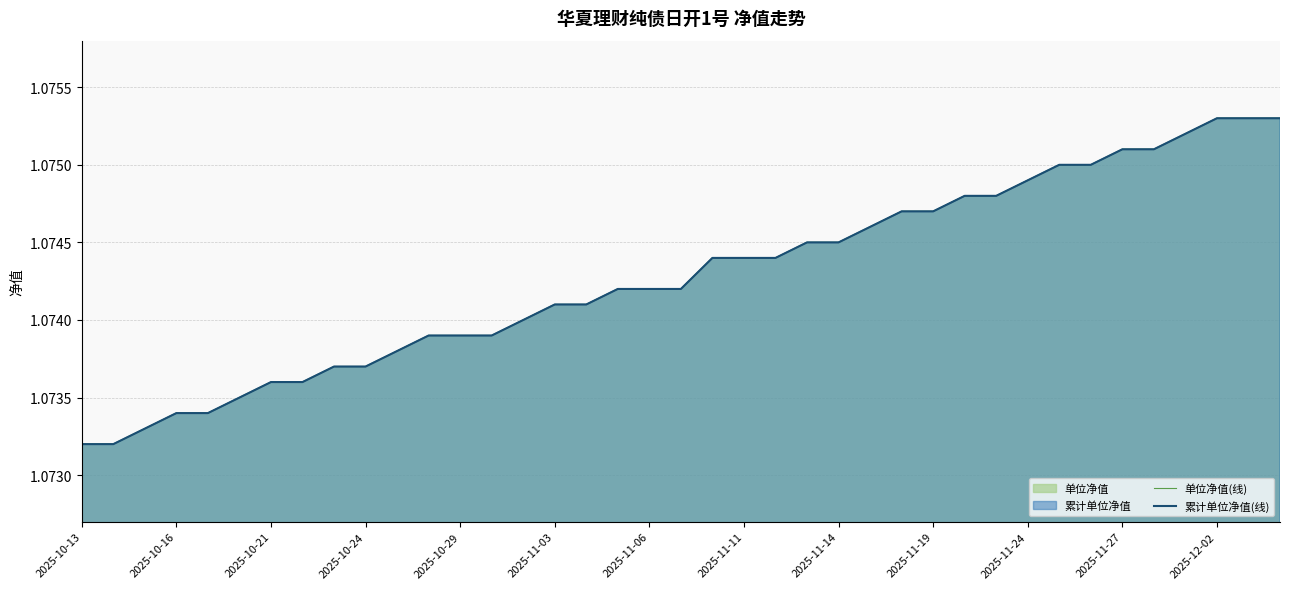

The 累计单位净值(线) series shows 1.1 at 14. True or false?

True